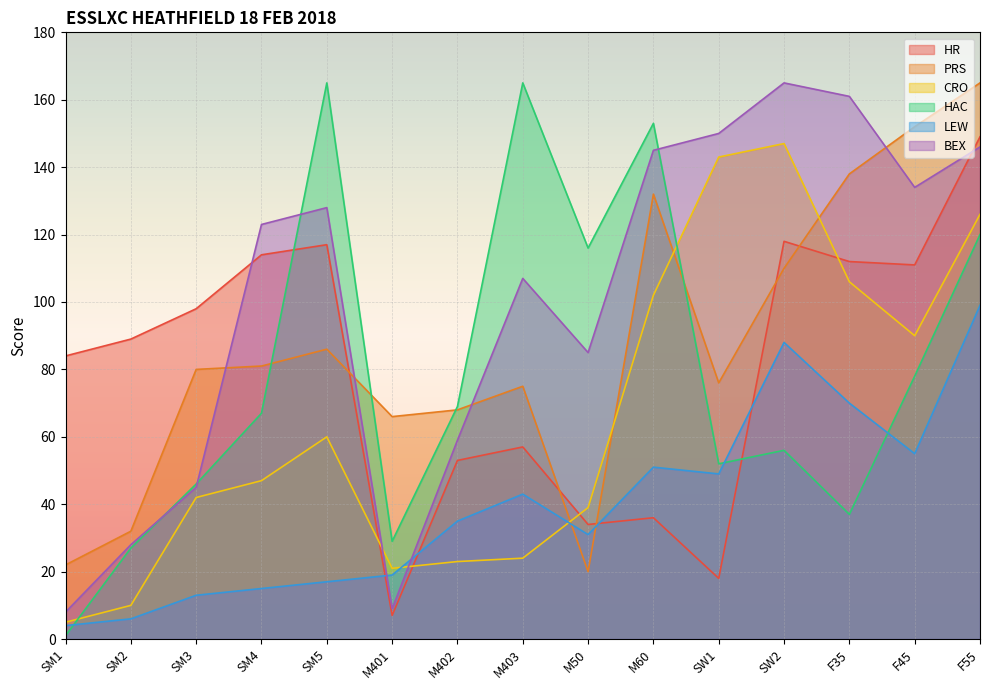

Does the chart display data point markers on the line(s)?

No